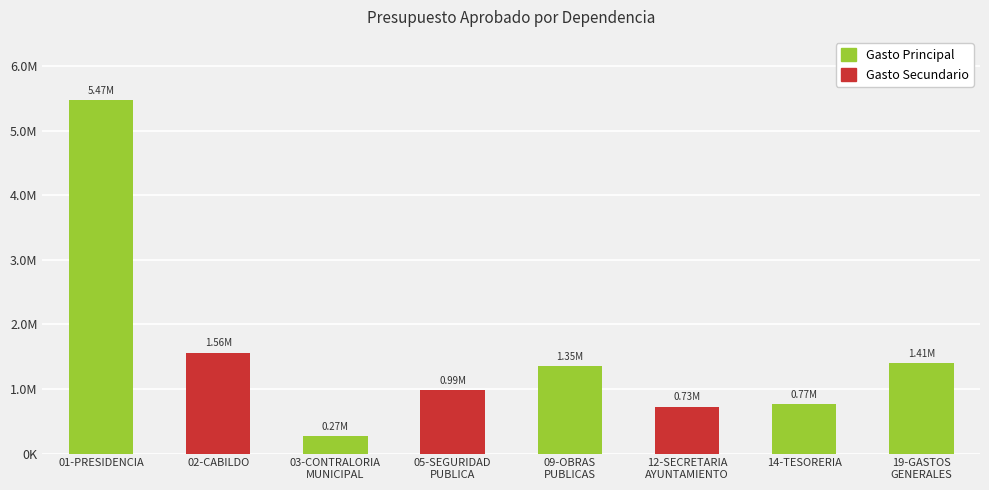

What is the difference between the maximum and minimum values?

5207400.0